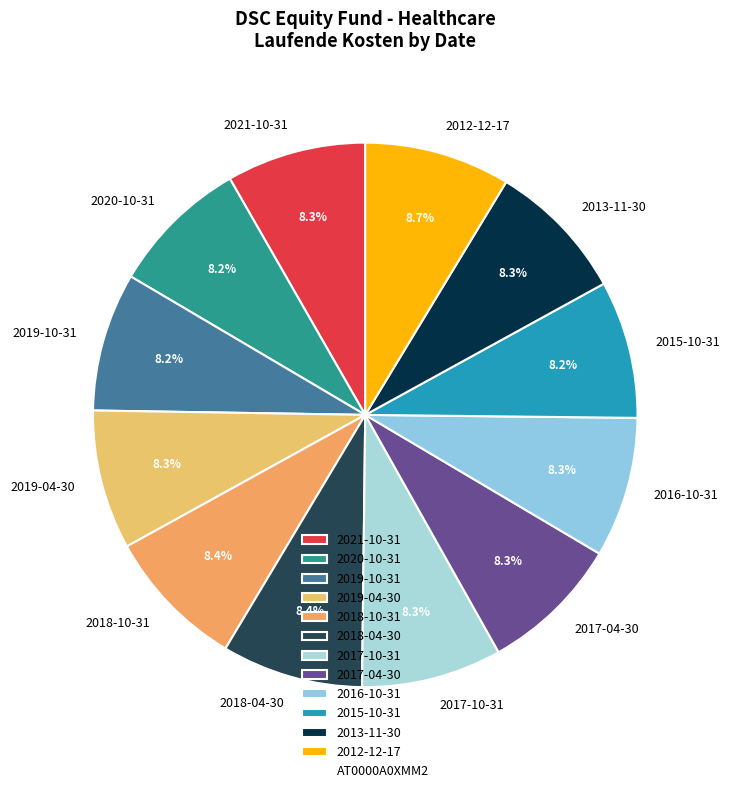

Combined, do 2020-10-31 and 2017-10-31 account for over 50%?

No